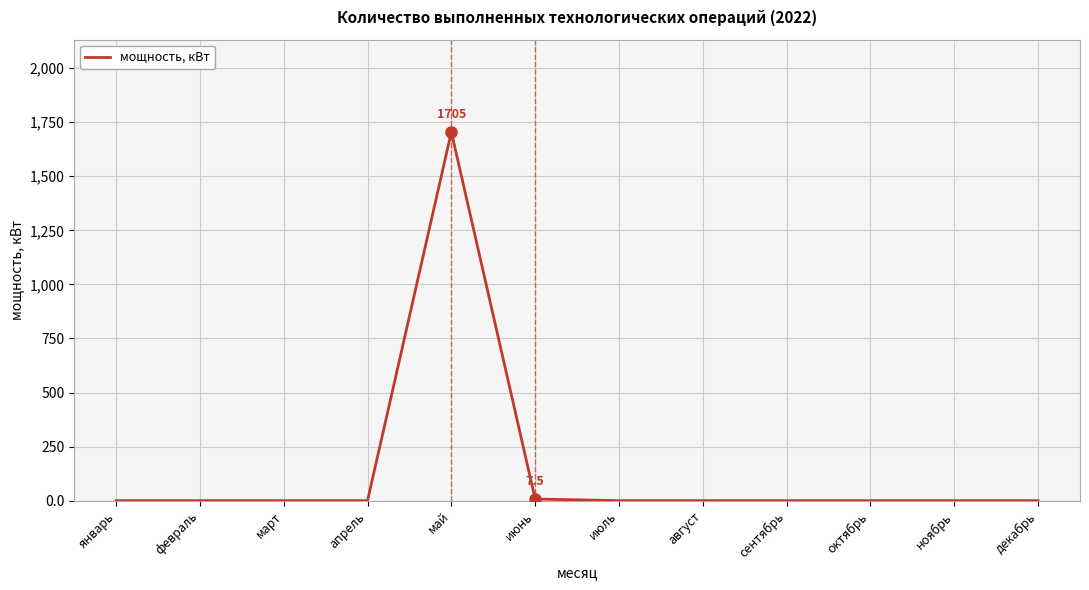

Is it true that the value at сентябрь is 0.0?

True